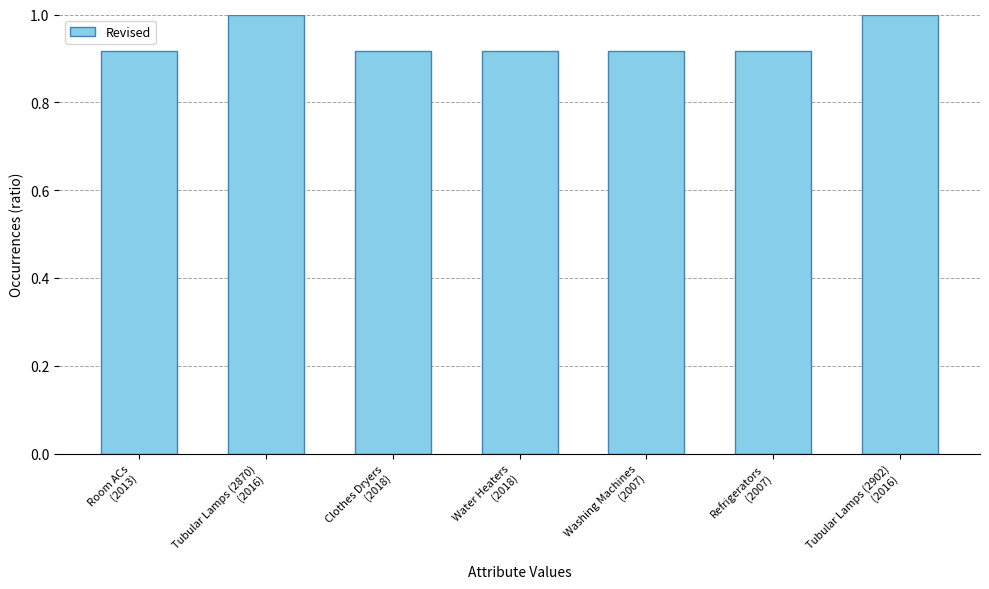

What is the greatest value displayed?

1.0